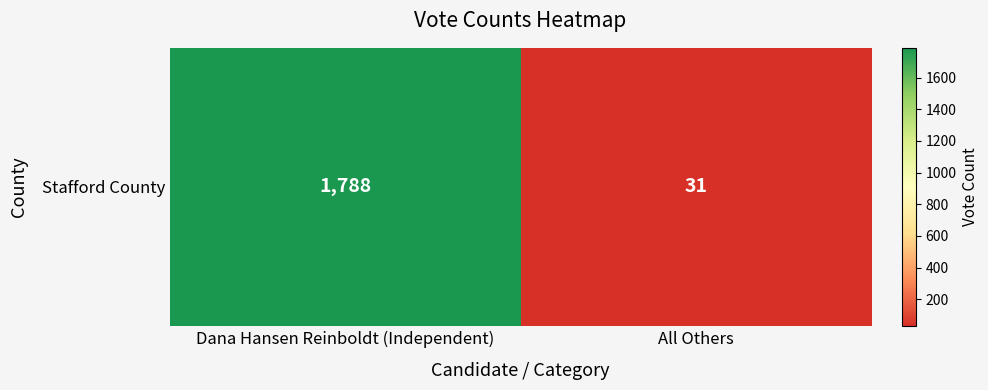

List the labels in order of value, largest first.

Dana Hansen Reinboldt (Independent), All Others